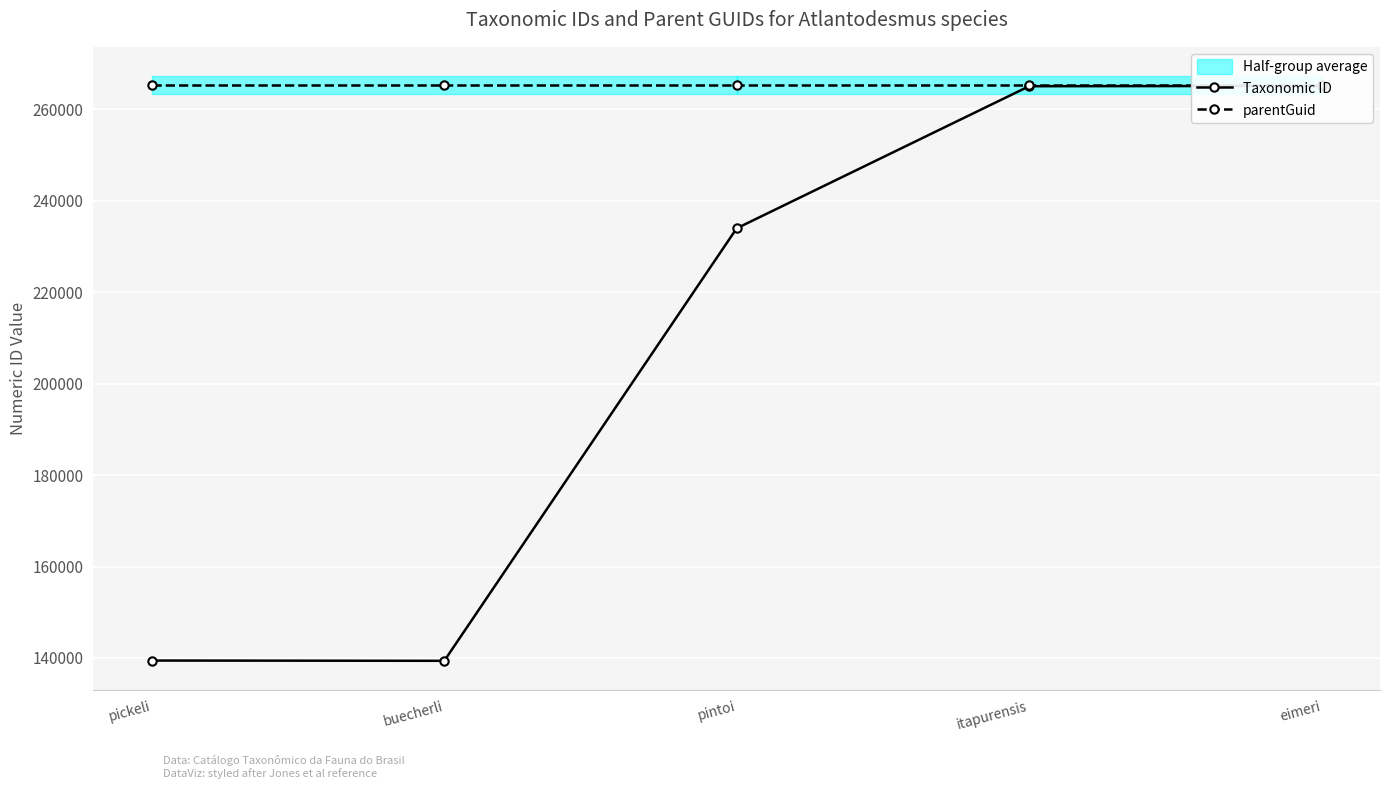

At which category is the sum across all series the highest?

eimeri